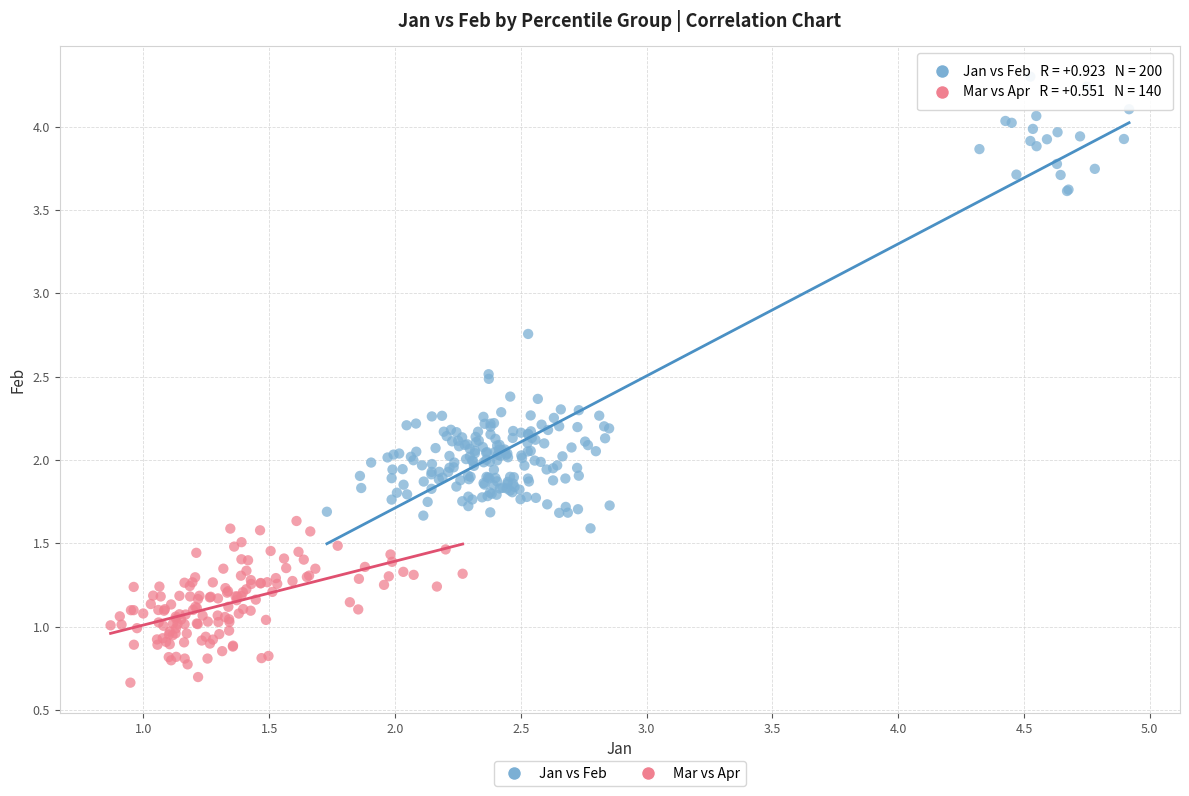

Which series has the largest Y range (max minus min)?

Jan vs Feb